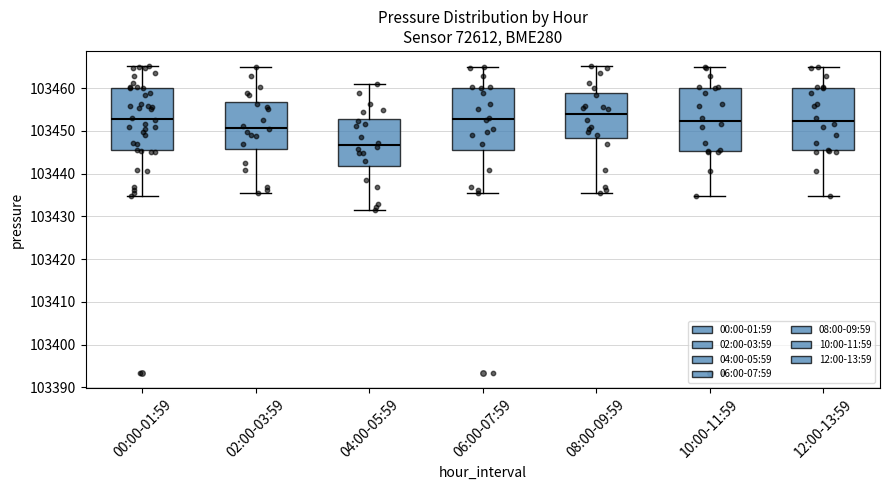

Reading left to right, transcribe this box plot: for each box, give where its median line is, the range the box spans, and where its two whiskers end, as read against the y-axis. The values are not printed on the chart, so give them approximately, as read against the axis.

00:00-01:59: median 103453, box 103445 to 103460, whiskers 103435 to 103465
02:00-03:59: median 103451, box 103446 to 103457, whiskers 103435 to 103465
04:00-05:59: median 103447, box 103442 to 103453, whiskers 103431 to 103461
06:00-07:59: median 103453, box 103445 to 103460, whiskers 103435 to 103465
08:00-09:59: median 103454, box 103448 to 103459, whiskers 103435 to 103465
10:00-11:59: median 103452, box 103445 to 103460, whiskers 103435 to 103465
12:00-13:59: median 103452, box 103445 to 103460, whiskers 103435 to 103465